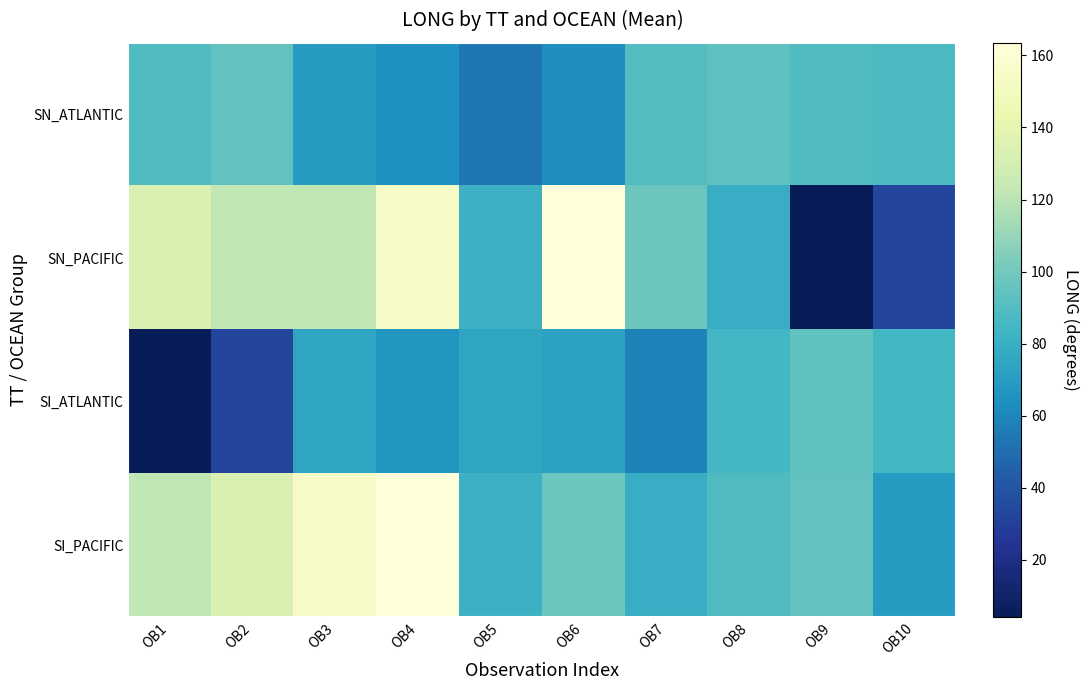

How many distinct data groups are displayed?

4